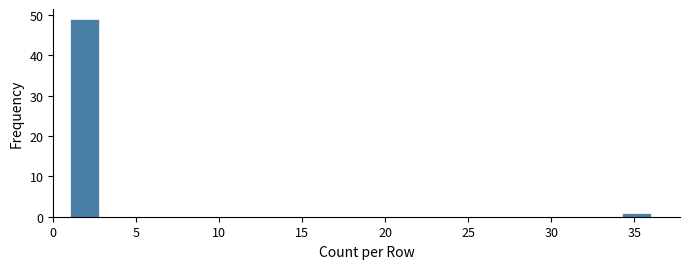

Around what value on the x-axis is the tallest bar? Give the approximate position of its centre, as read against the axis.

2.0